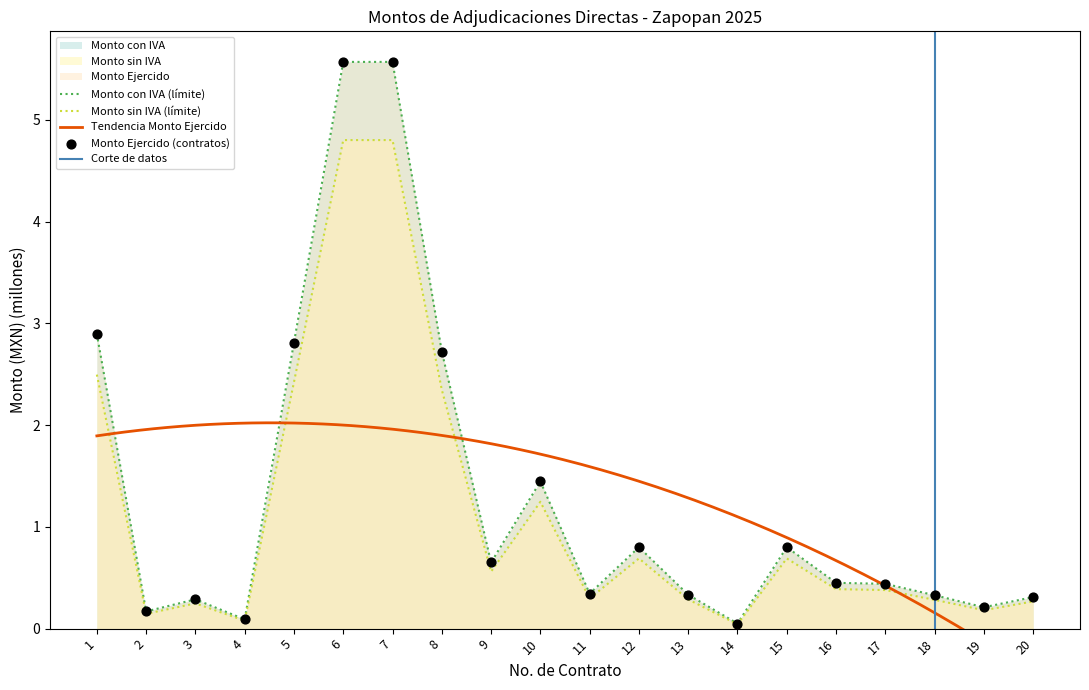

Is it true that Monto con IVA (límite) equals 5.6 at 6?

True